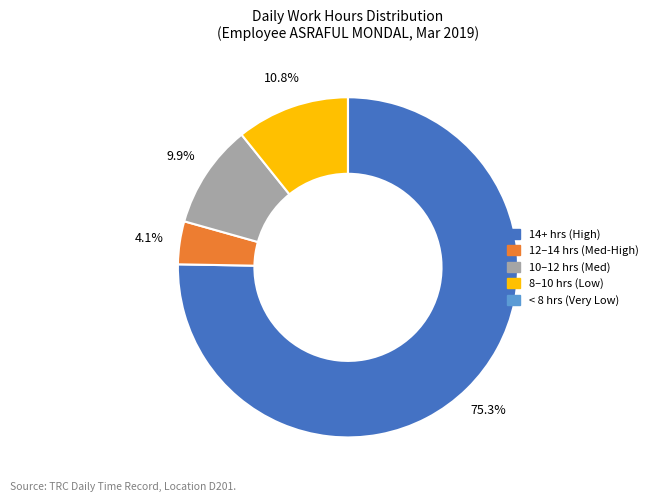

Is there a majority slice in this chart?

Yes